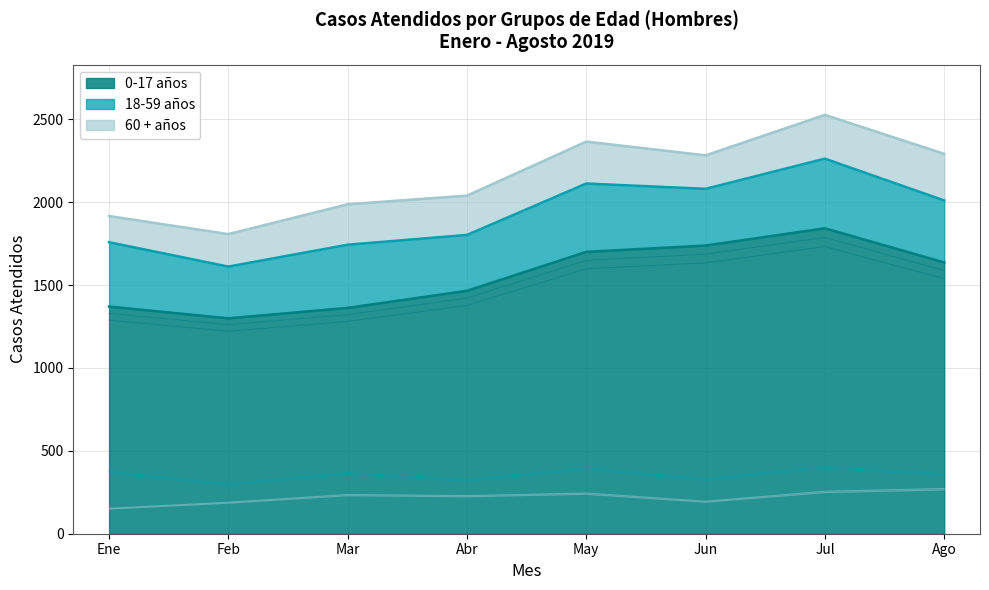

What are all the series names shown in the legend?

0-17 años, 18-59 años, 60 + años